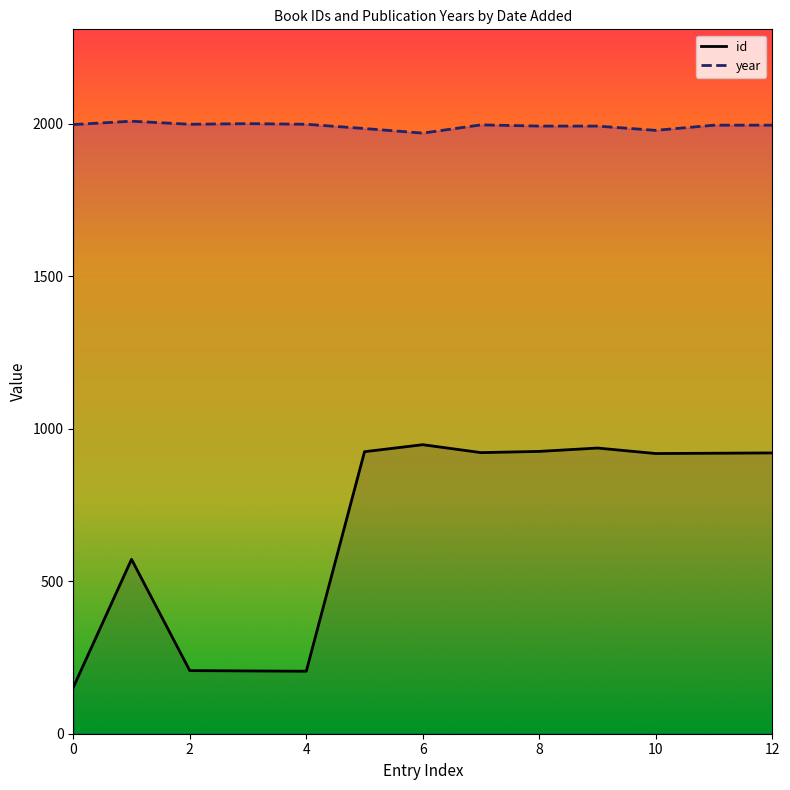

Between 4 and 10, which series saw the biggest shift?

id